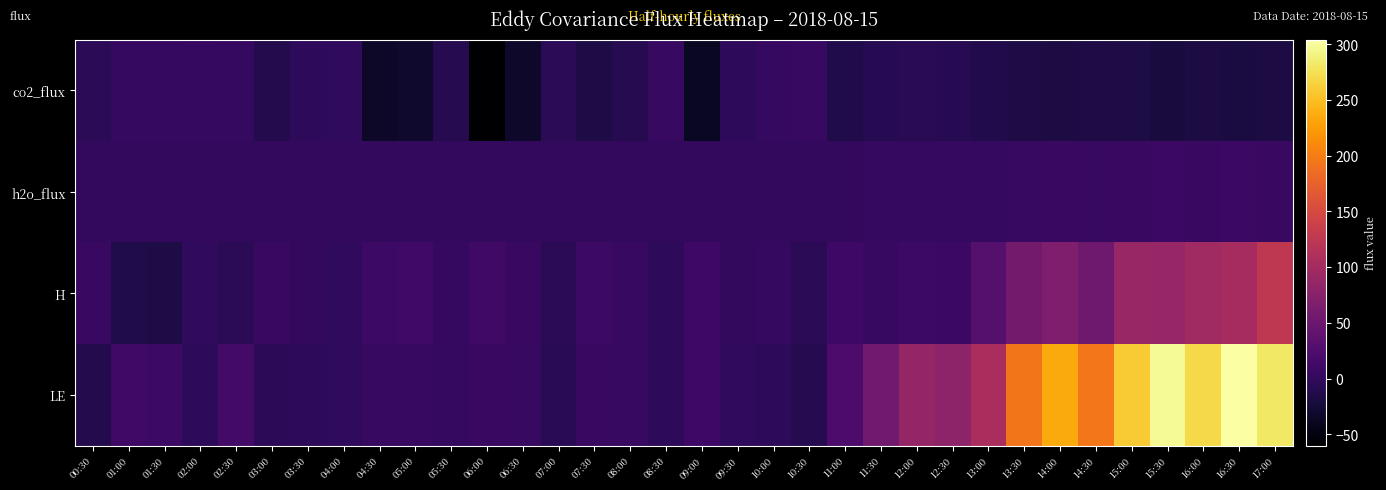

Which series changed the most between 10:30 and 17:00?

LE